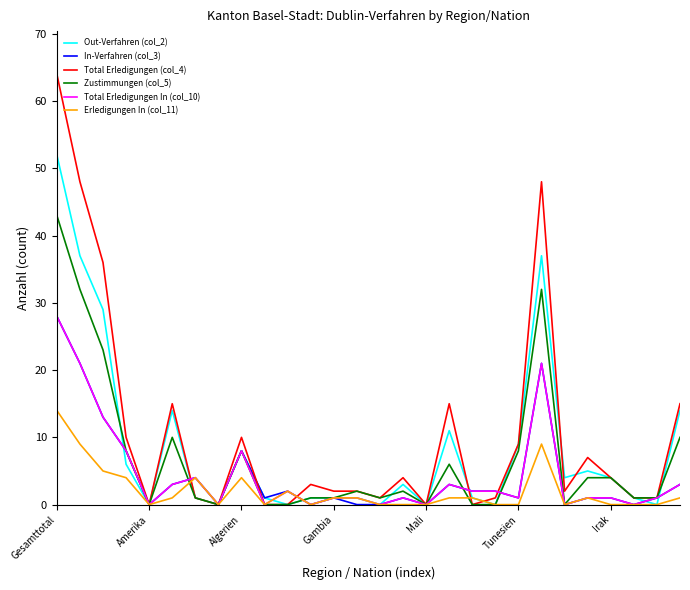

Reading left to right, transcribe all the data shown in this chart.

Out-Verfahren (col_2): 52	37	29	6	0	14	1	0	8	1	0	1	1	1	0	3	0	11	1	0	9	37	4	5	4	1	0	14
In-Verfahren (col_3): 28	21	13	8	0	3	4	0	8	1	2	0	1	0	0	1	0	3	2	2	1	21	0	1	1	0	1	3
Total Erledigungen (col_4): 64	48	36	10	0	15	1	0	10	0	0	3	2	2	1	4	0	15	0	1	9	48	2	7	4	1	1	15
Zustimmungen (col_5): 43	32	23	8	0	10	1	0	8	0	0	1	1	2	1	2	0	6	0	0	8	32	0	4	4	1	1	10
Total Erledigungen In (col_10): 28	21	13	8	0	3	4	0	8	0	2	0	1	1	0	1	0	3	2	2	1	21	0	1	1	0	1	3
Erledigungen In (col_11): 14	9	5	4	0	1	4	0	4	0	2	0	1	1	0	0	0	1	1	0	0	9	0	1	0	0	0	1